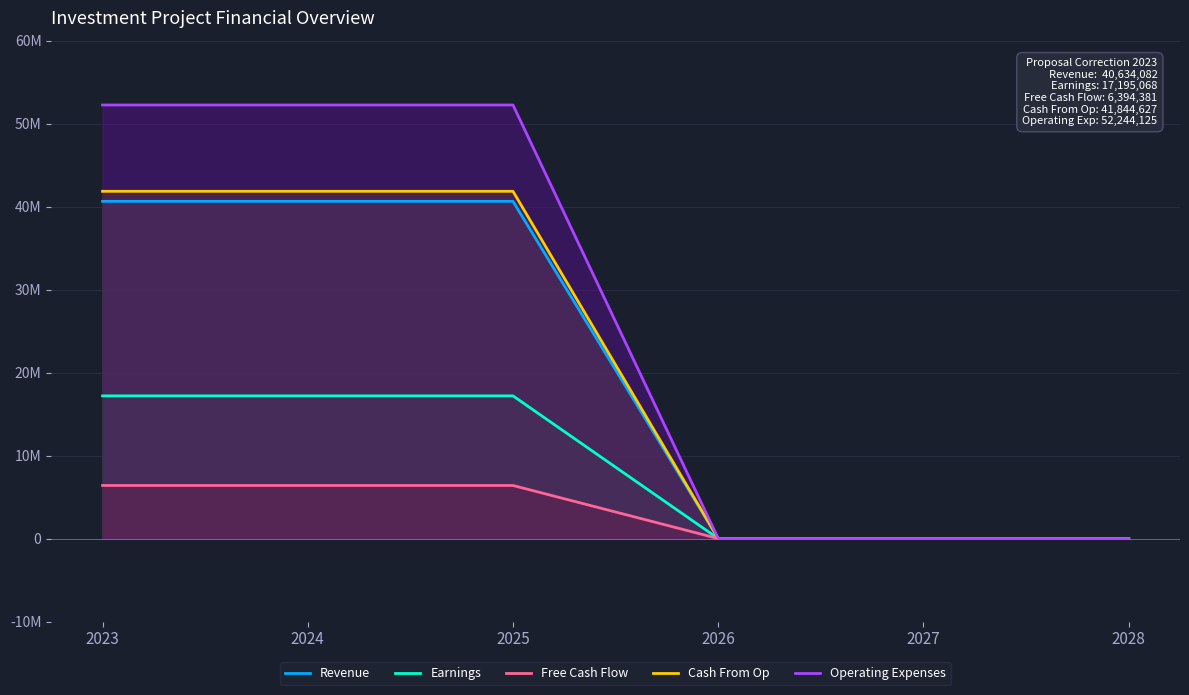

At which category does the chart reach its minimum across all series?

2026